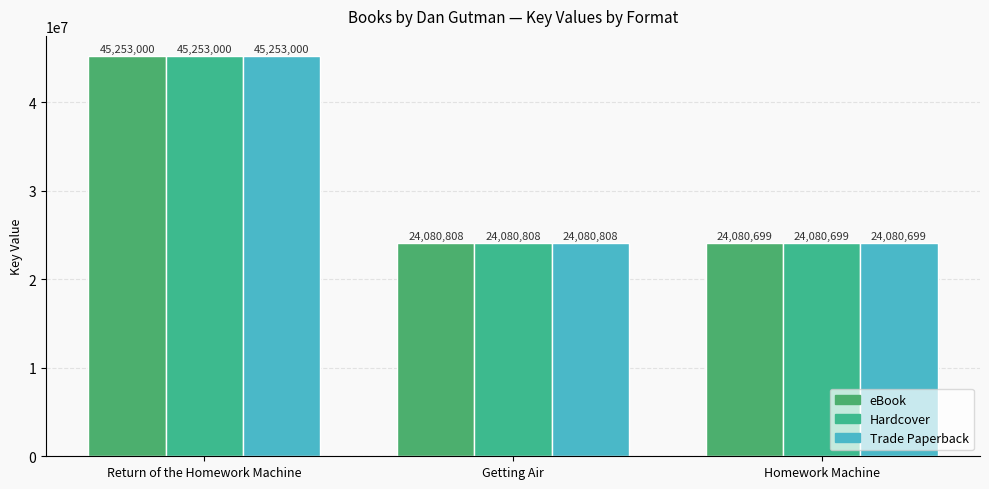

What is the average value of the eBook series?

31138169